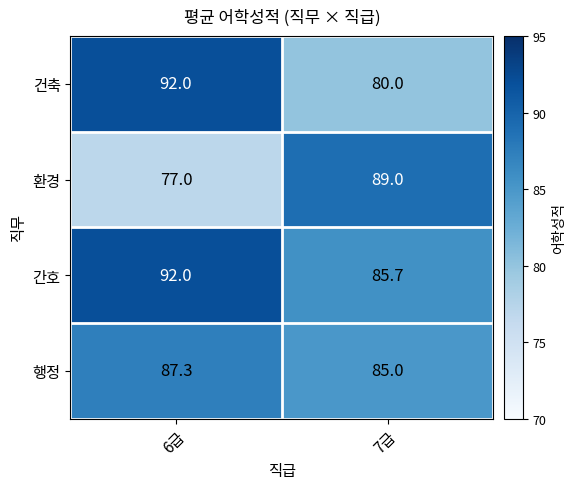

What is the difference between the highest and lowest values at 6급?

15.0